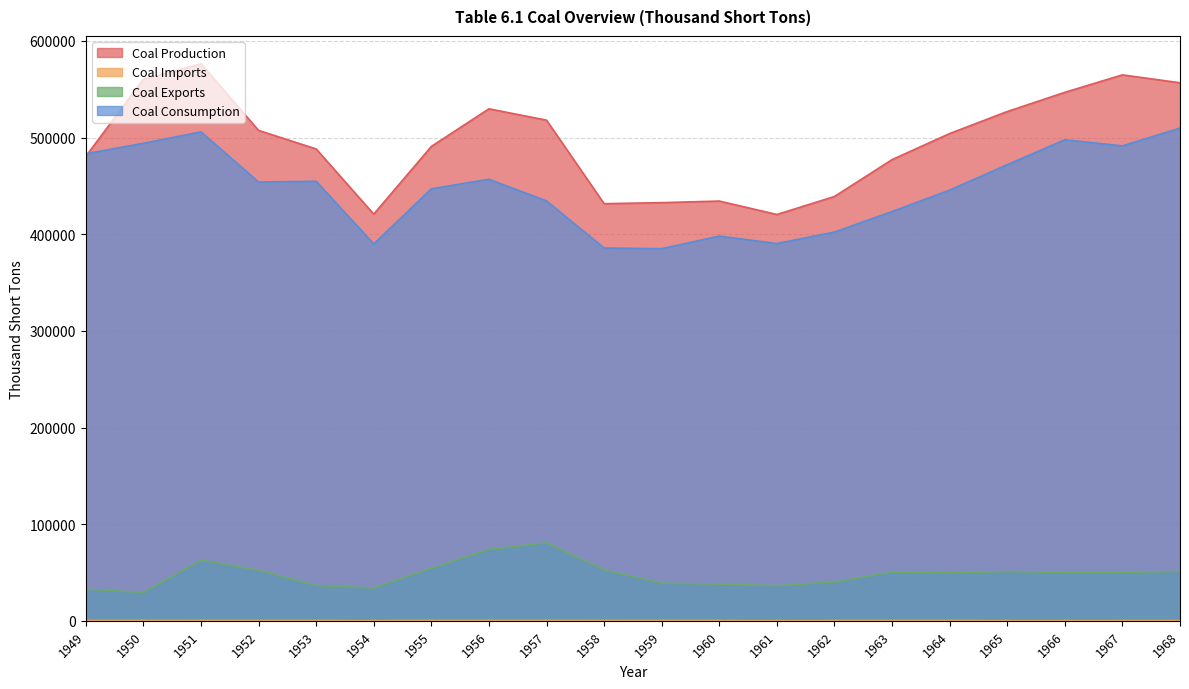

How many intersections are there between Coal Consumption and Coal Production?

1